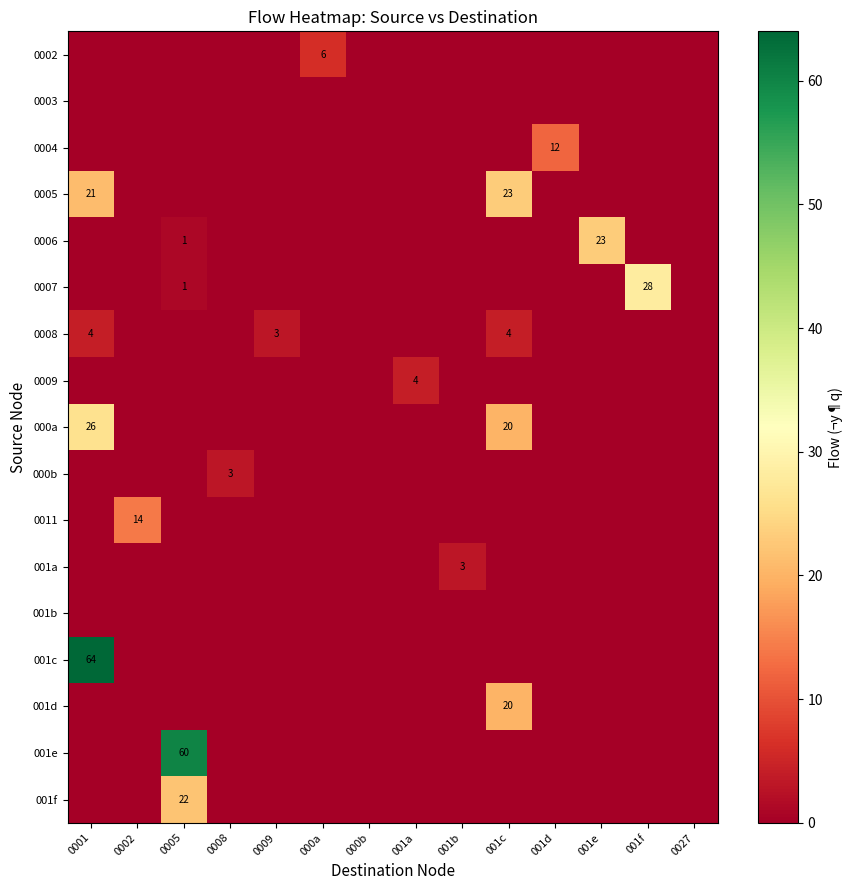

At 0009, list the series in order from largest to smallest.

0008, 0002, 0003, 0004, 0005, 0006, 0007, 0009, 000a, 000b, 0011, 001a, 001b, 001c, 001d, 001e, 001f